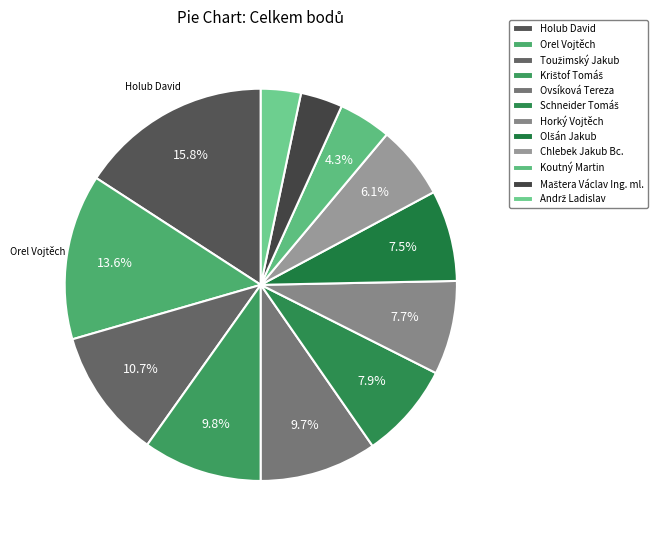

Which slice is the smallest?

Andrž Ladislav